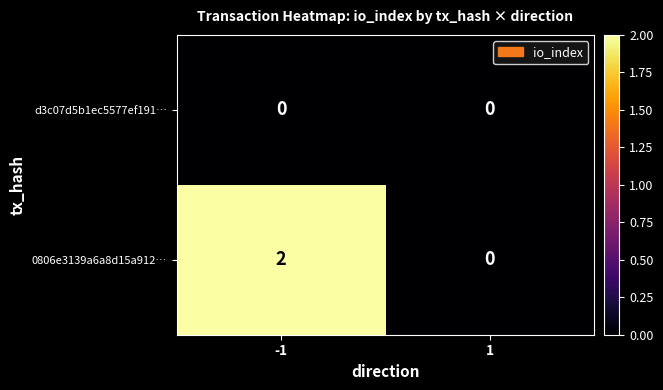

Between -1 and 1, which series saw the biggest shift?

0806e3139a6a8d15a912…